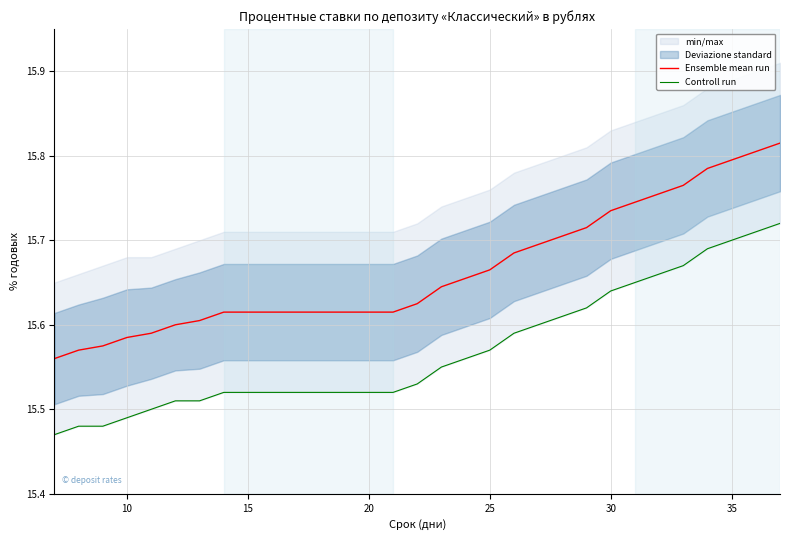

The value of Ensemble mean run at 30 is 8.0. True or false?

False